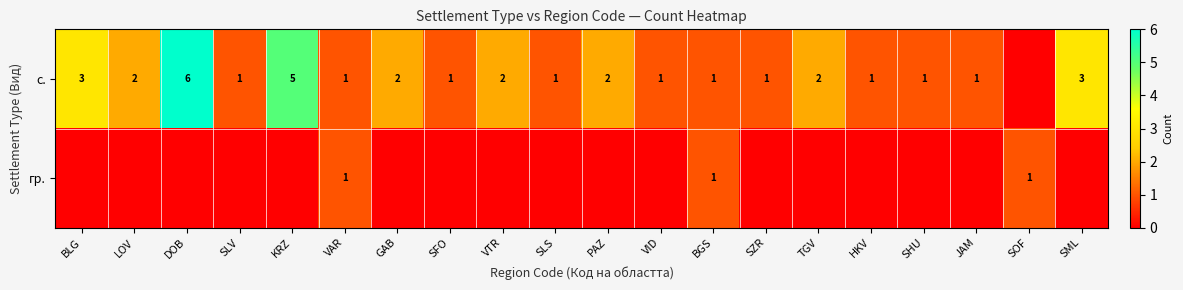

What is the difference between the с. values at KRZ and VTR?

3